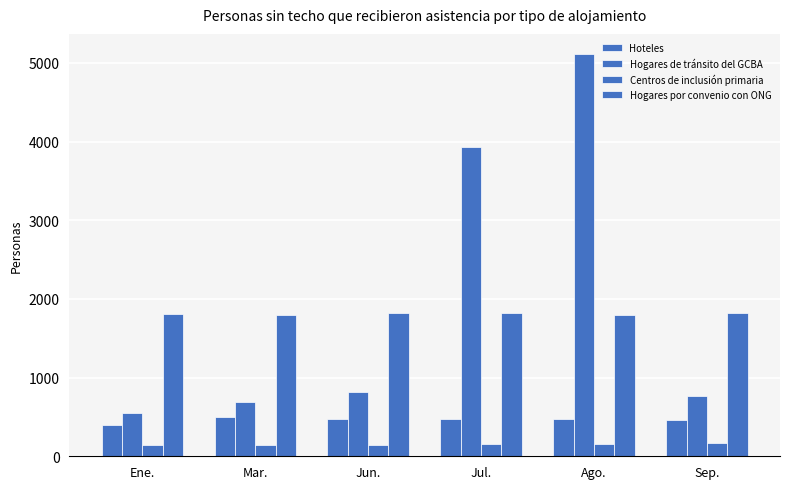

How many data points in Hoteles are less than 471?

3